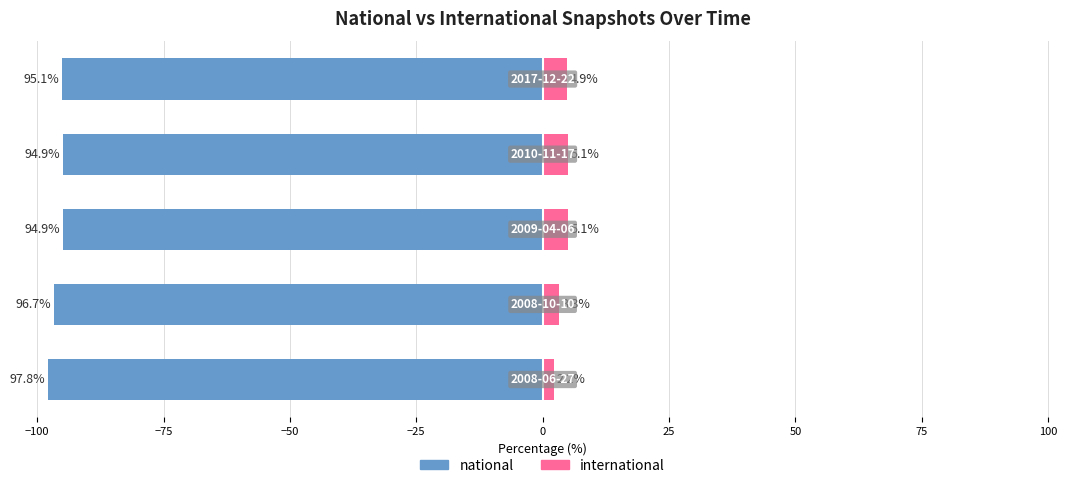

Rank the series by their maximum value, from lowest to highest.

national, international